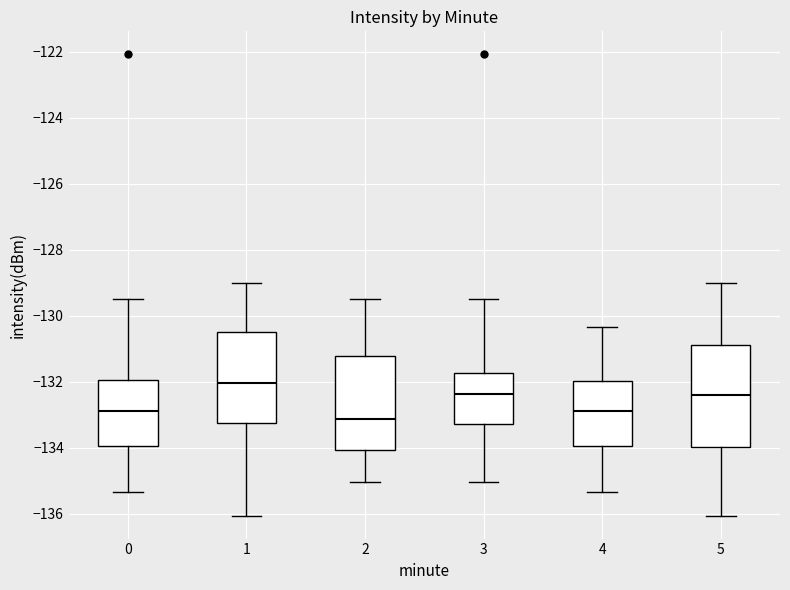

Where does the upper whisker of the box at x = 3 end on the y-axis? The values are not printed on the chart, so give them approximately, as read against the axis.

-129.4